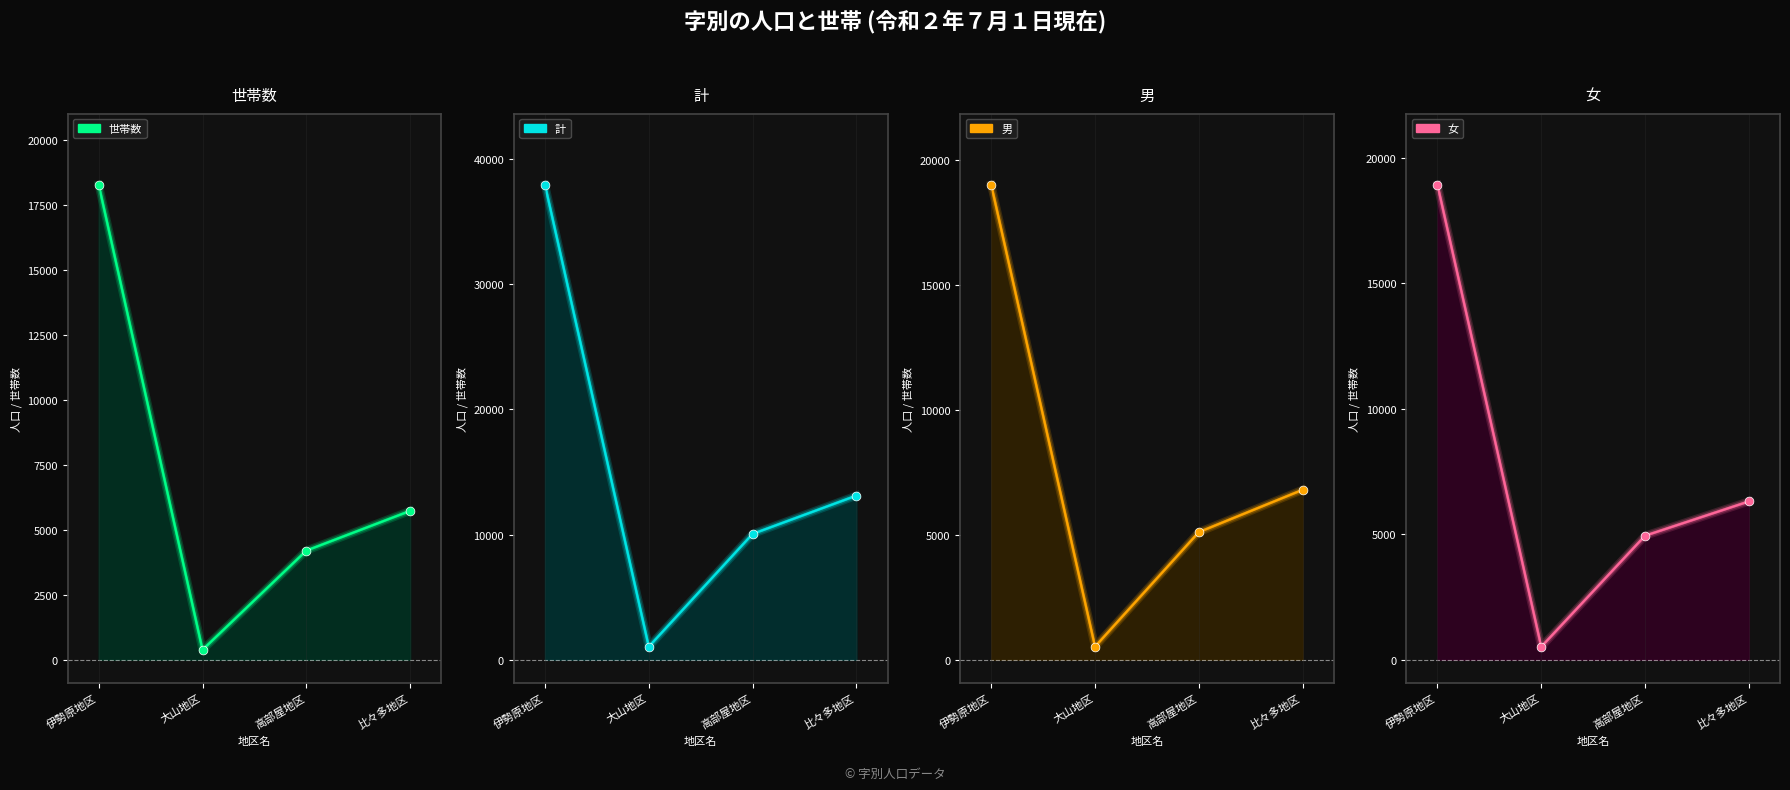

At which category is the sum across all series the highest?

伊勢原地区